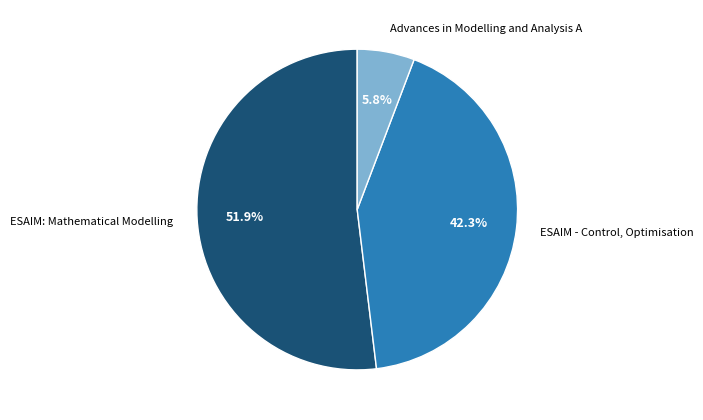

Is it true that ESAIM: Mathematical Modelling is 41% of the pie?

False